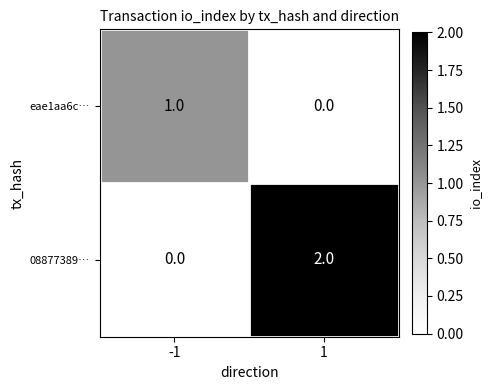

Rank the series by their average value, from lowest to highest.

eae1aa6c…, 08877389…